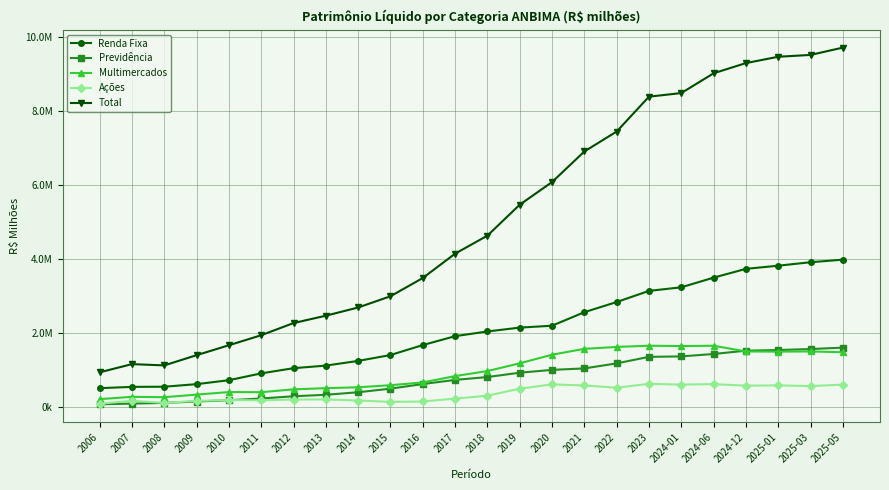

True or false: Multimercados and Ações intersect in this chart.

False